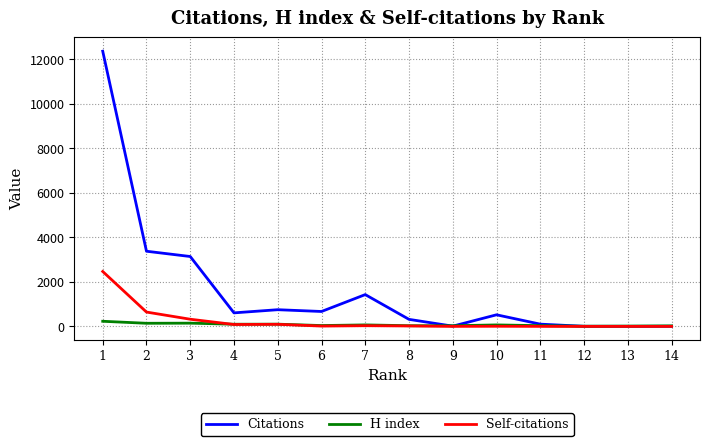

List the series in order of their peak value, highest first.

Citations, Self-citations, H index